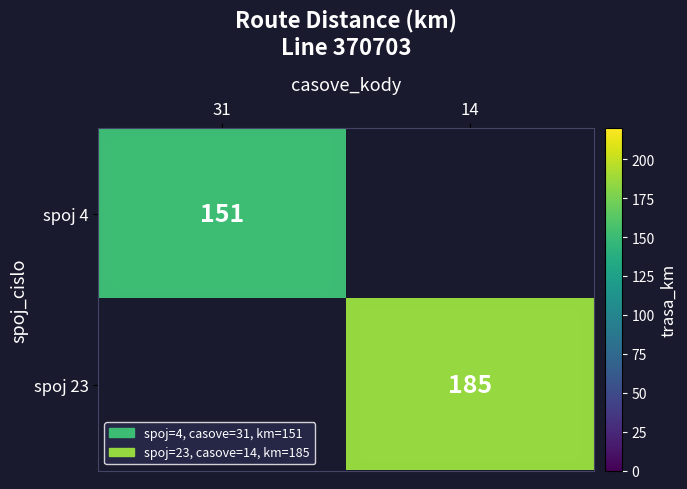

True or false: spoj 23 has a value of 185 at 14.

True